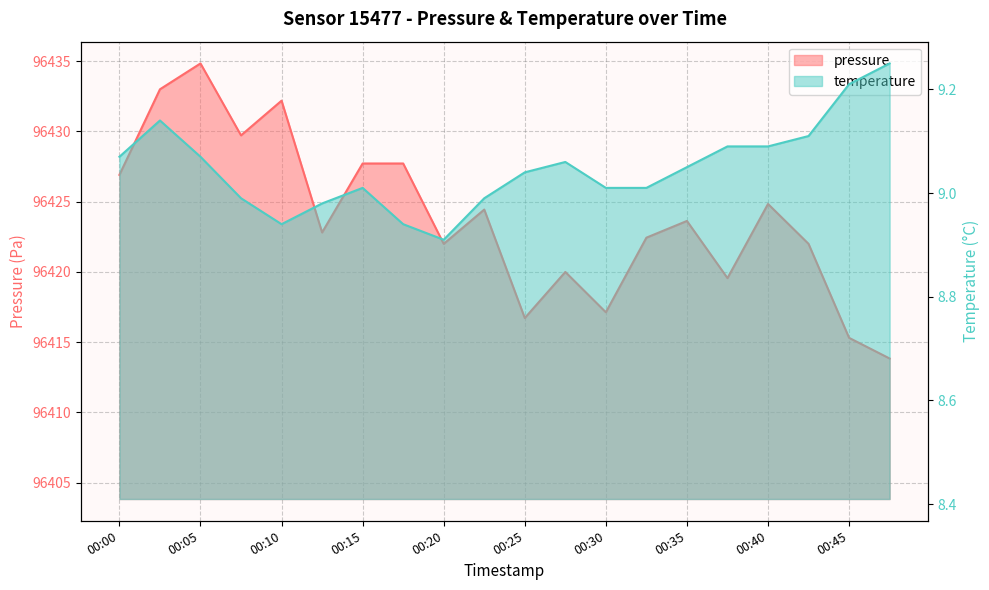

Reading left to right, what are all the values shown in this chart?

pressure: 96426.9	96433.0	96434.8	96429.7	96432.2	96422.8	96427.7	96427.7	96422.0	96424.4	96416.7	96420.0	96417.1	96422.4	96423.6	96419.6	96424.8	96422.0	96415.3	96413.8
temperature: 9.1	9.1	9.1	9.0	8.9	9.0	9.0	8.9	8.9	9.0	9.0	9.1	9.0	9.0	9.1	9.1	9.1	9.1	9.2	9.2